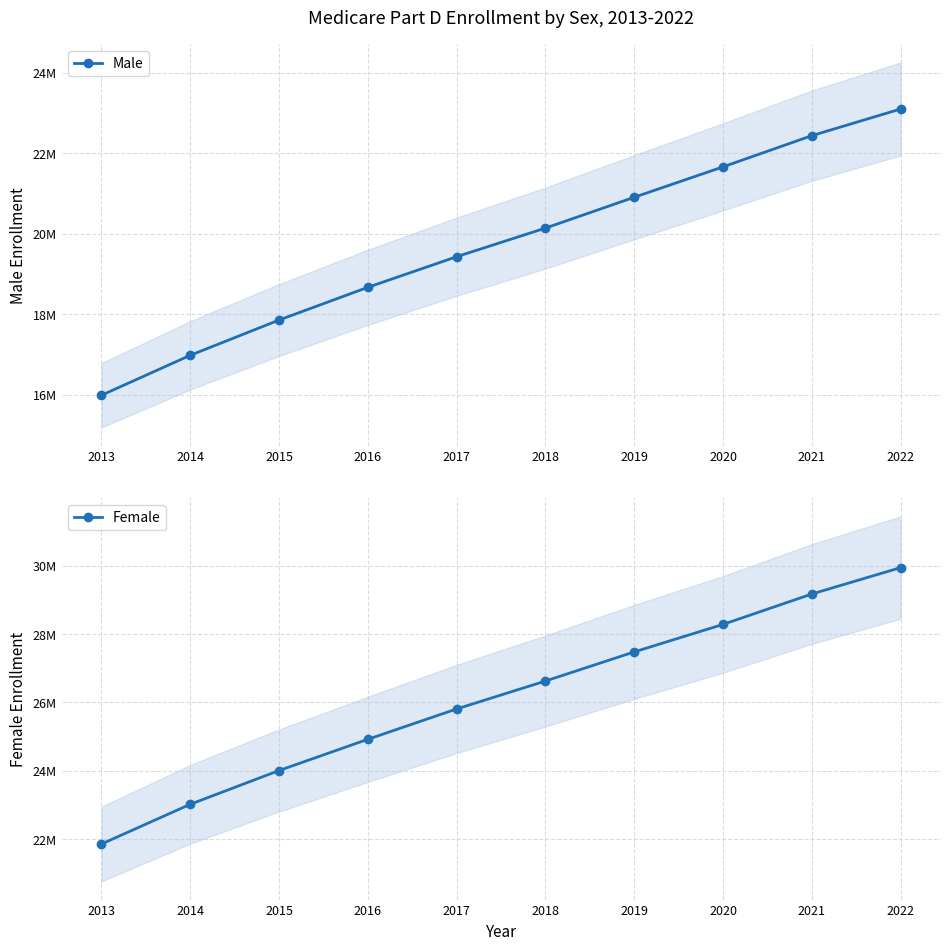

How many lines are shown in the chart?

2